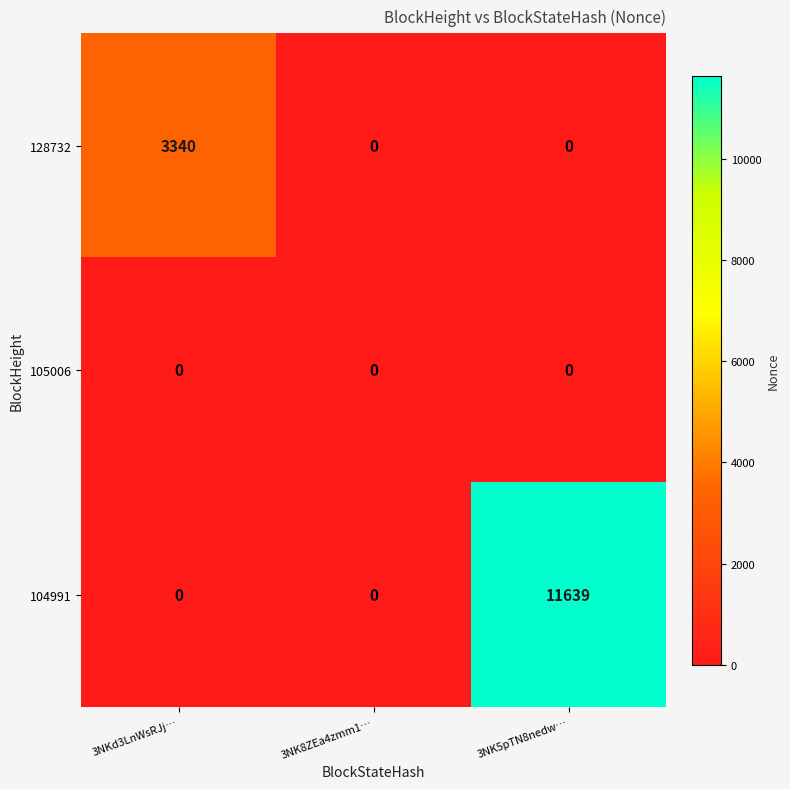

How many positive values does the 104991 series have?

1